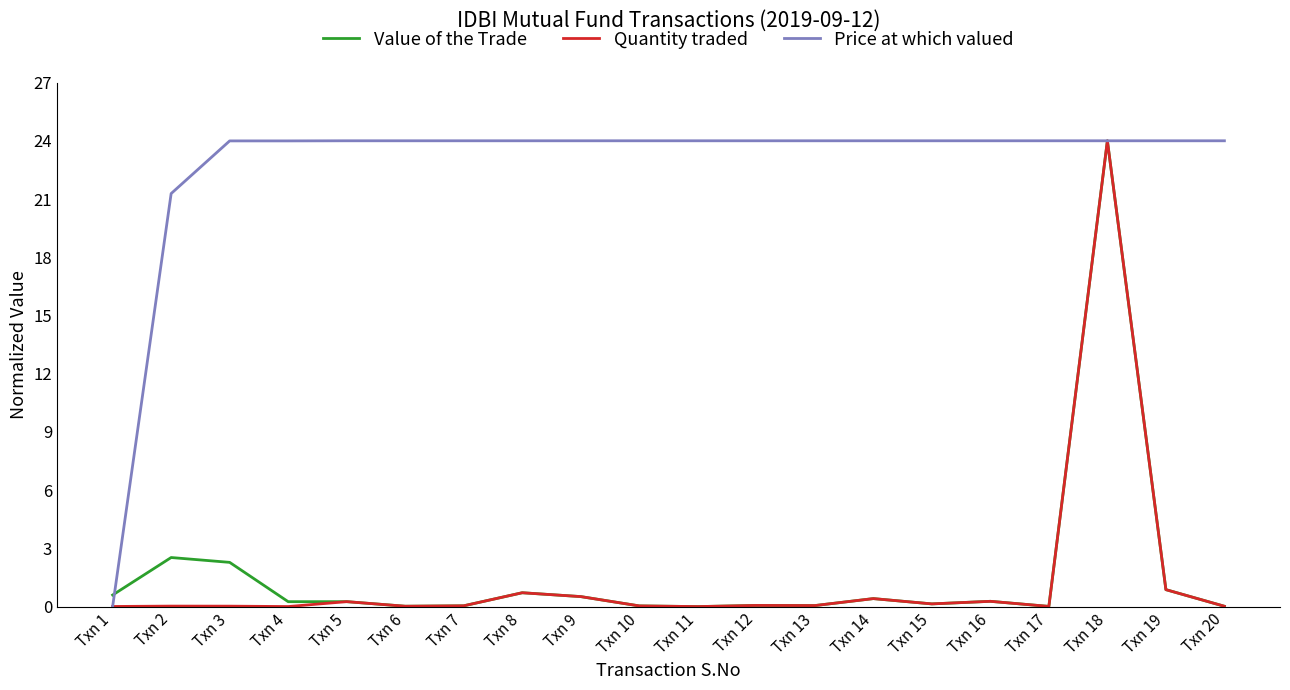

The Quantity traded series shows 0.1 at Txn 15. True or false?

True